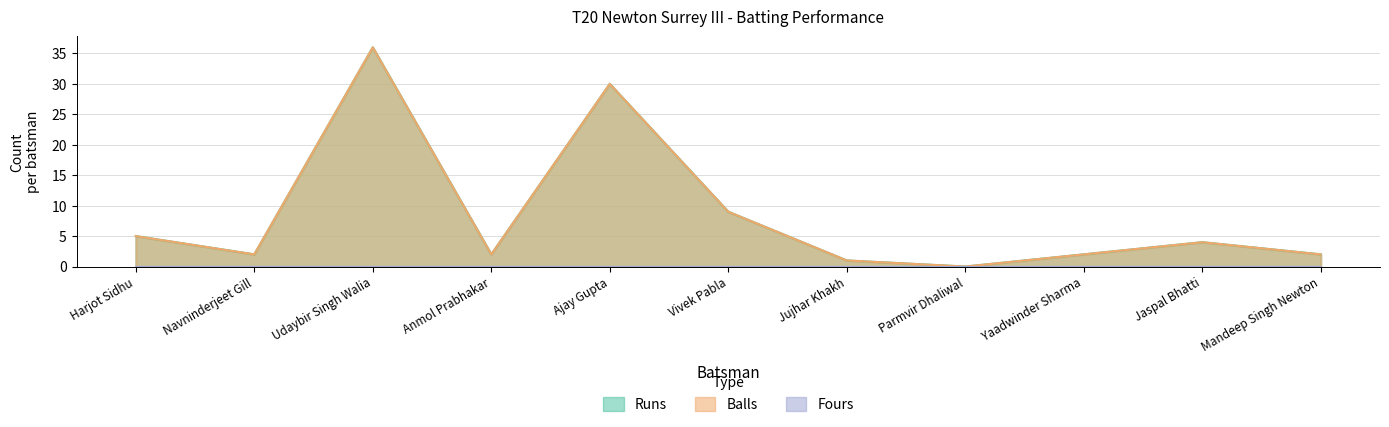

Is the value of Balls at Harjot Sidhu greater than the value of Runs at Navninderjeet Gill?

Yes